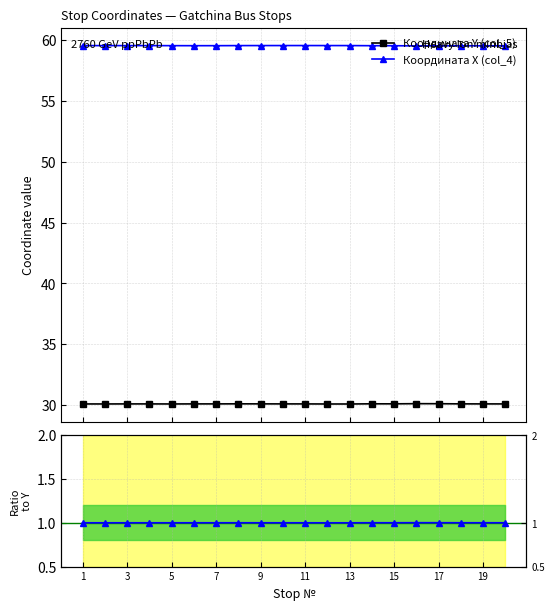

In Координата X (col_4), how many points are higher than both neighbors (excluding endpoints)?

4